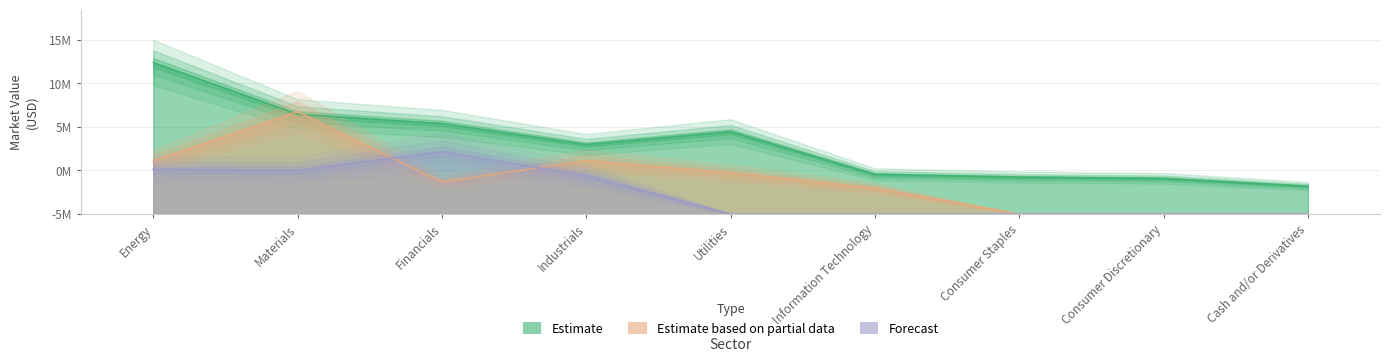

In Estimate based on partial data, how many points are lower than both neighbors (excluding endpoints)?

1